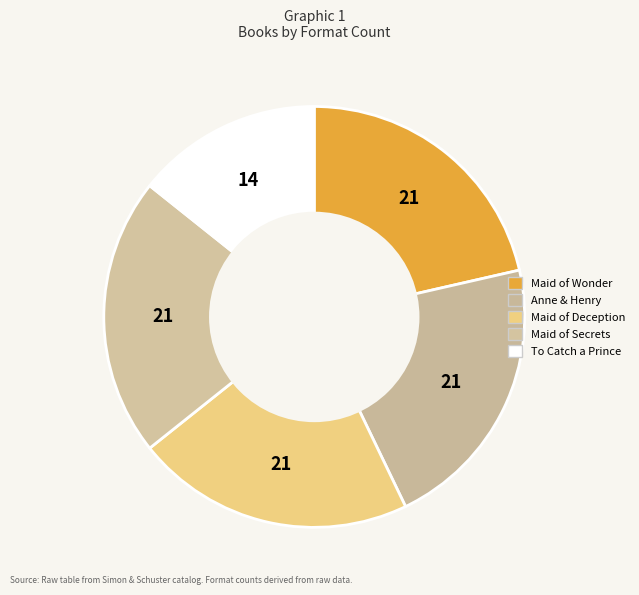

How many slices are in this pie chart?

5